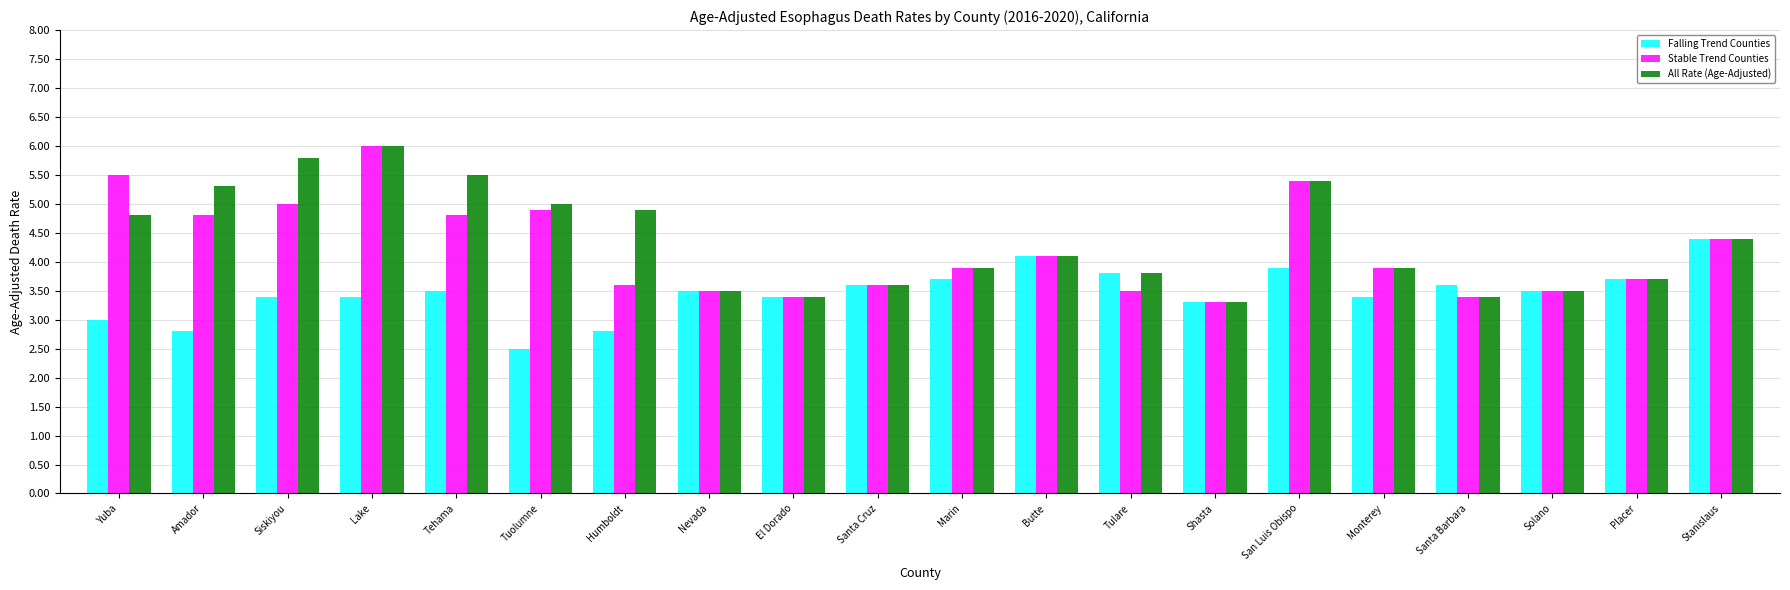

What is the label of the 11th bar from the left?

Marin